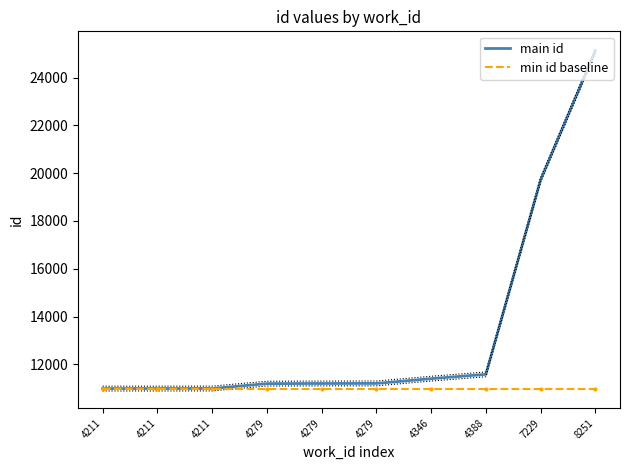

At which category does the chart reach its minimum across all series?

4211